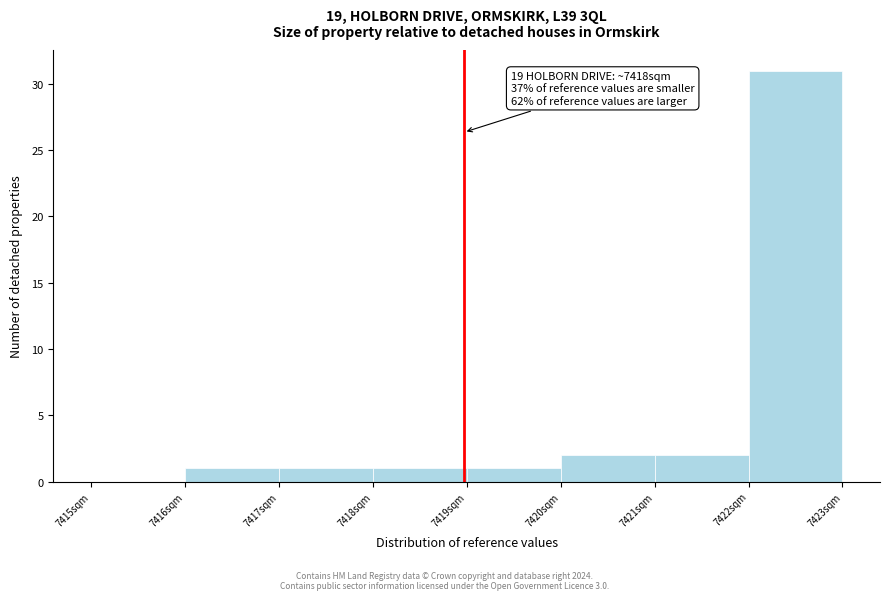

Which range on the x-axis has the tallest bar?

7422 to 7423